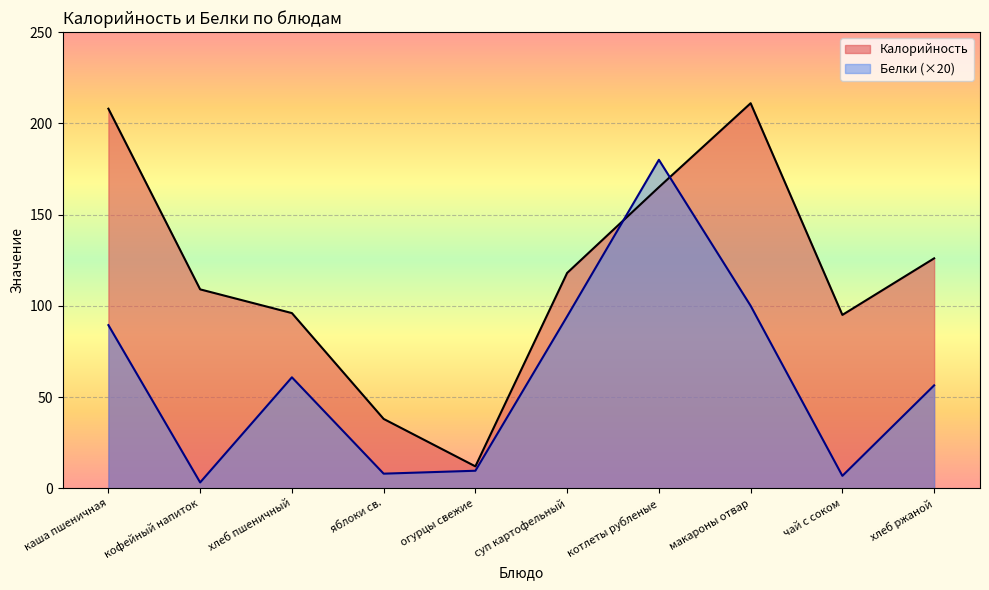

Reading right to left, extract all data points from this chart.

Калорийность: хлеб ржаной=126.0	чай с соком=95.0	макароны отвар=211.0	котлеты рубленые=165.0	суп картофельный=118.0	огурцы свежие=12.0	яблоки св.=38.0	хлеб пшеничный=96.0	кофейный напиток=109.0	каша пшеничная=208.0
Белки: хлеб ржаной=56.4	чай с соком=6.8	макароны отвар=100.0	котлеты рубленые=180.0	суп картофельный=94.2	огурцы свежие=9.6	яблоки св.=8.0	хлеб пшеничный=60.8	кофейный напиток=3.2	каша пшеничная=89.4